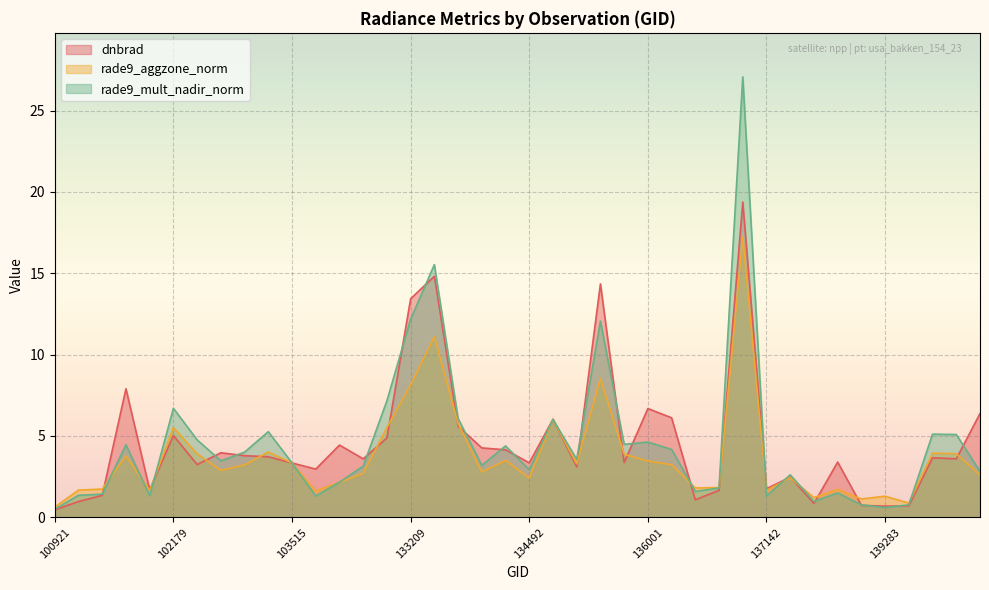

At how many categories does at least one series exceed 1?

38